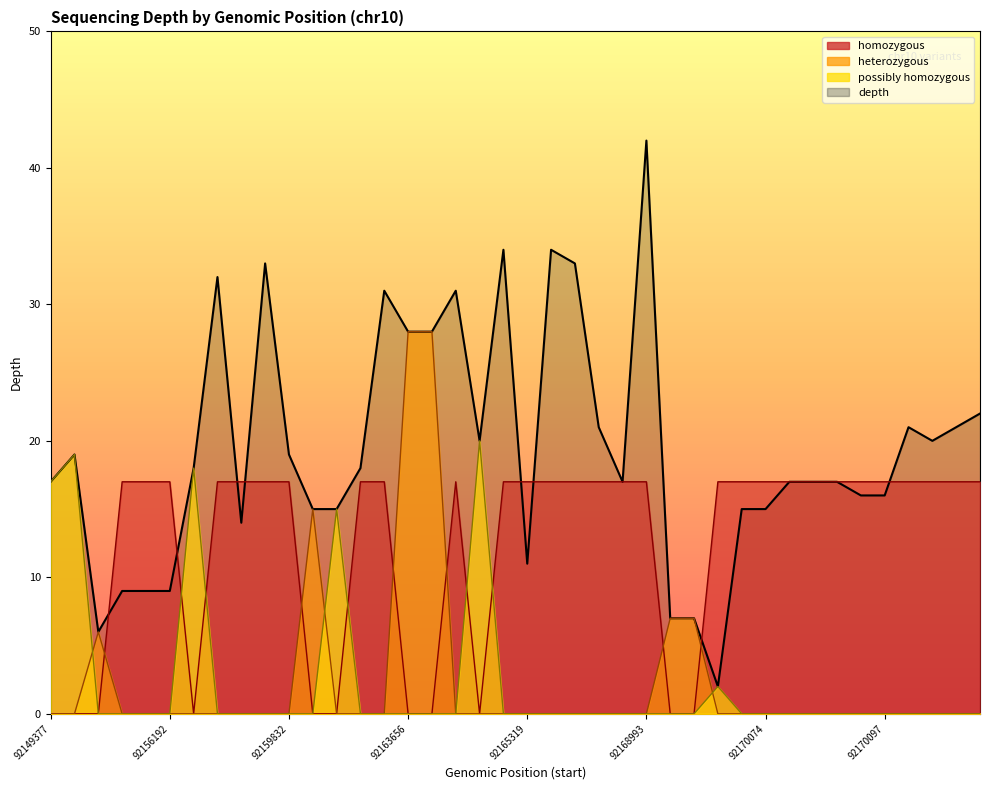

Rank the categories by value from lowest to highest.

92169817, 92152680, 92169648, 92169651, 92156008, 92156189, 92156192, 92165319, 92159390, 92160777, 92160777, 92170071, 92170074, 92170096, 92170097, 92149377, 92168642, 92170083, 92170084, 92170094, 92159114, 92161420, 92152553, 92159832, 92163082, 92170112, 92168551, 92170105, 92170116, 92170125, 92163656, 92163657, 92163221, 92164360, 92159211, 92159537, 92166452, 92164677, 92166026, 92168993